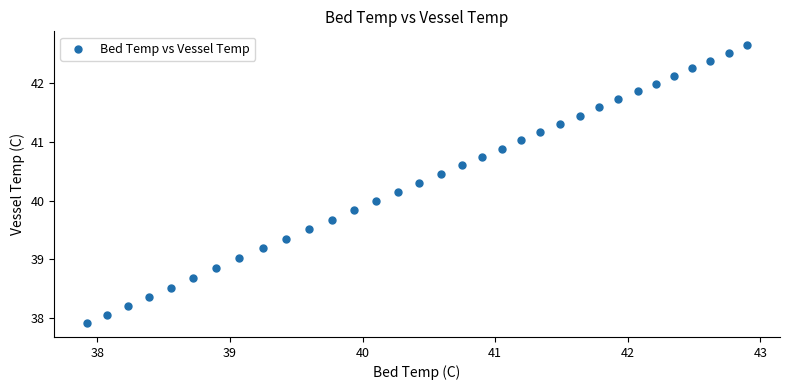

What is the range of X values (max minus min)?

5.0